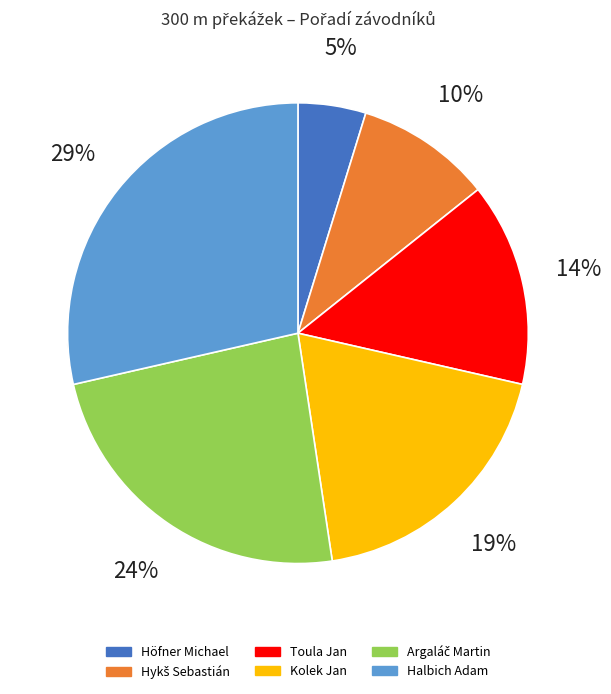

To the nearest percent, what percentage of the pie is Halbich Adam?

29%